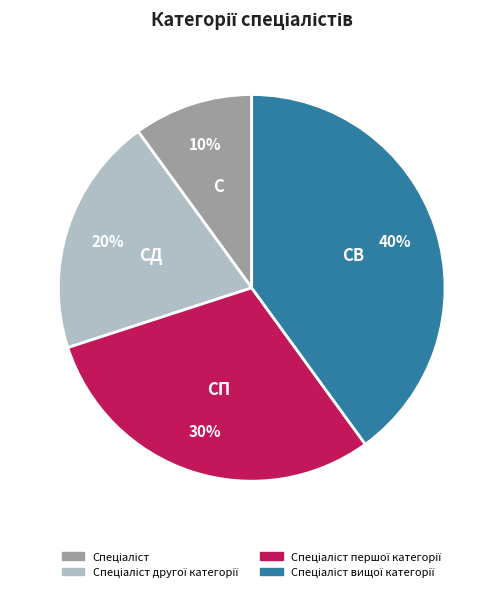

Is there any slice that represents more than half of the pie?

No